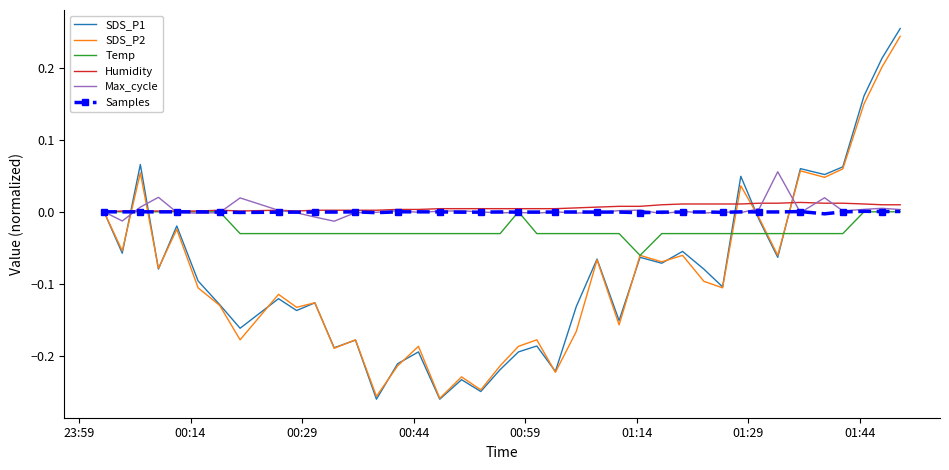

Which series has the largest range (max minus min)?

SDS_P1